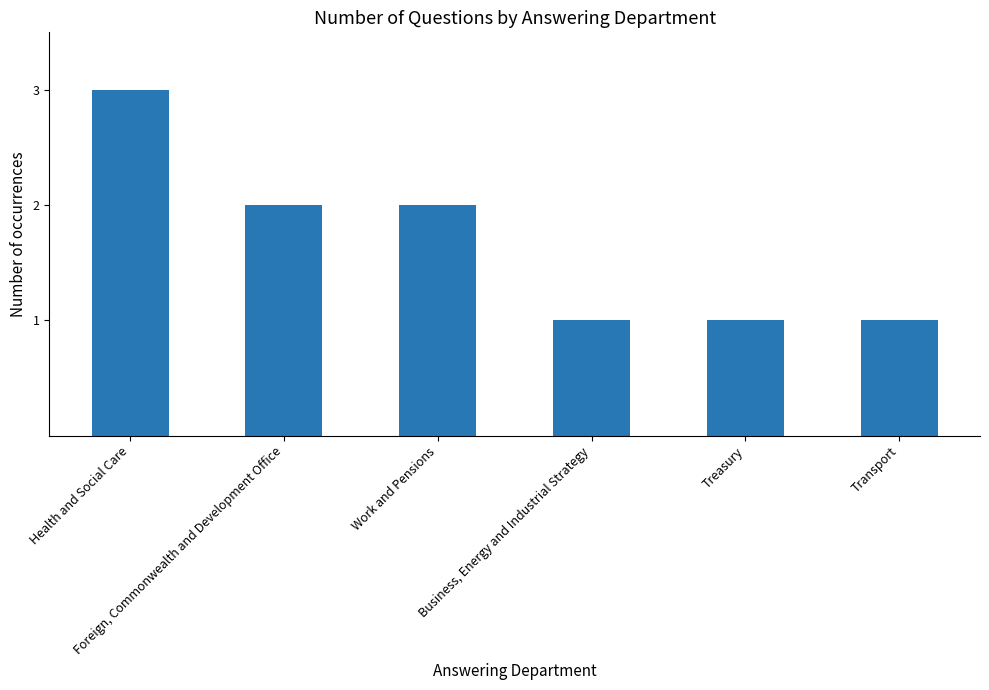

The chart shows a value of 2 at Foreign, Commonwealth and Development Office. True or false?

True